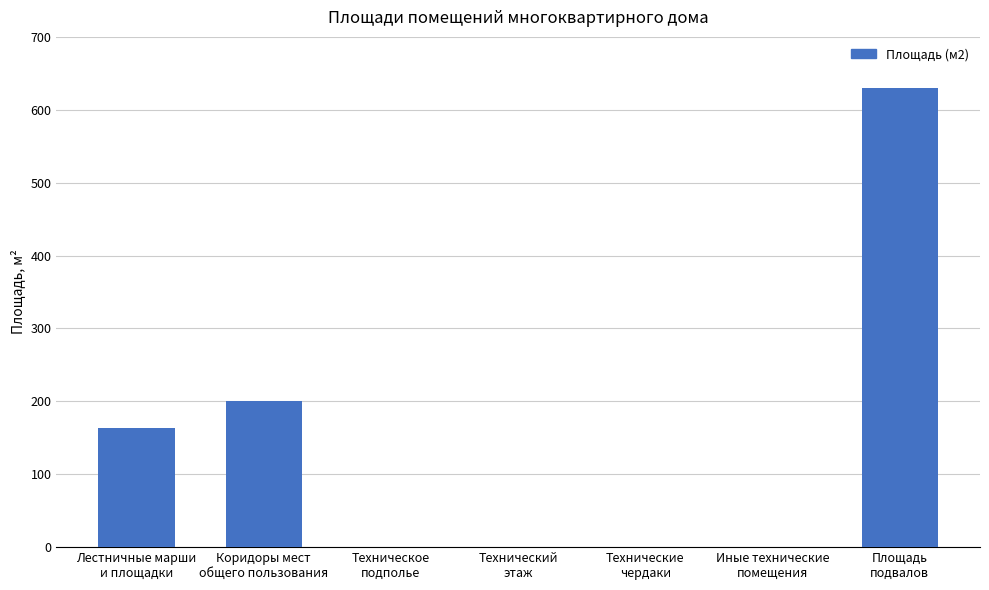

Is it true that the value at Технические
чердаки is 383.5?

False